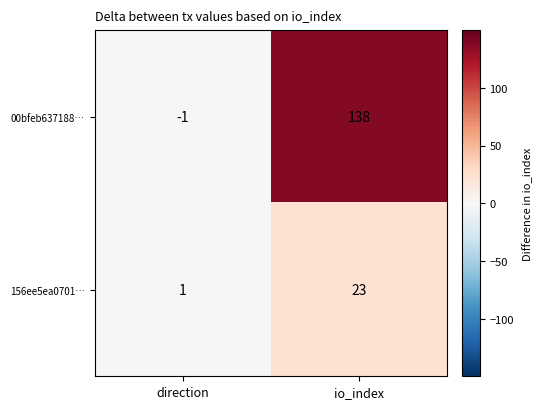

At how many categories does at least one series exceed 85?

1